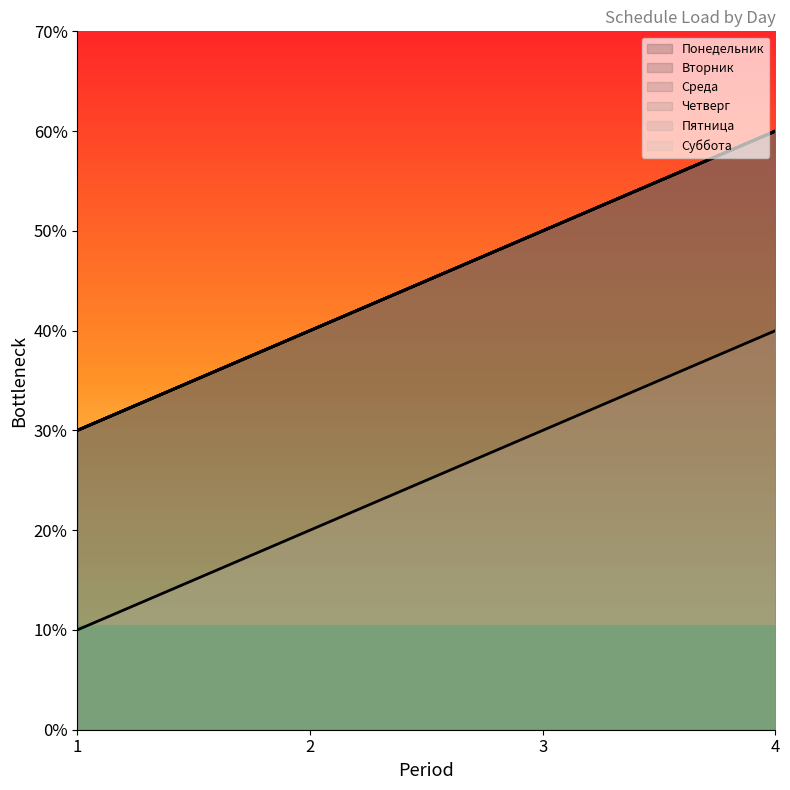

Which category has the lowest value across all series?

1